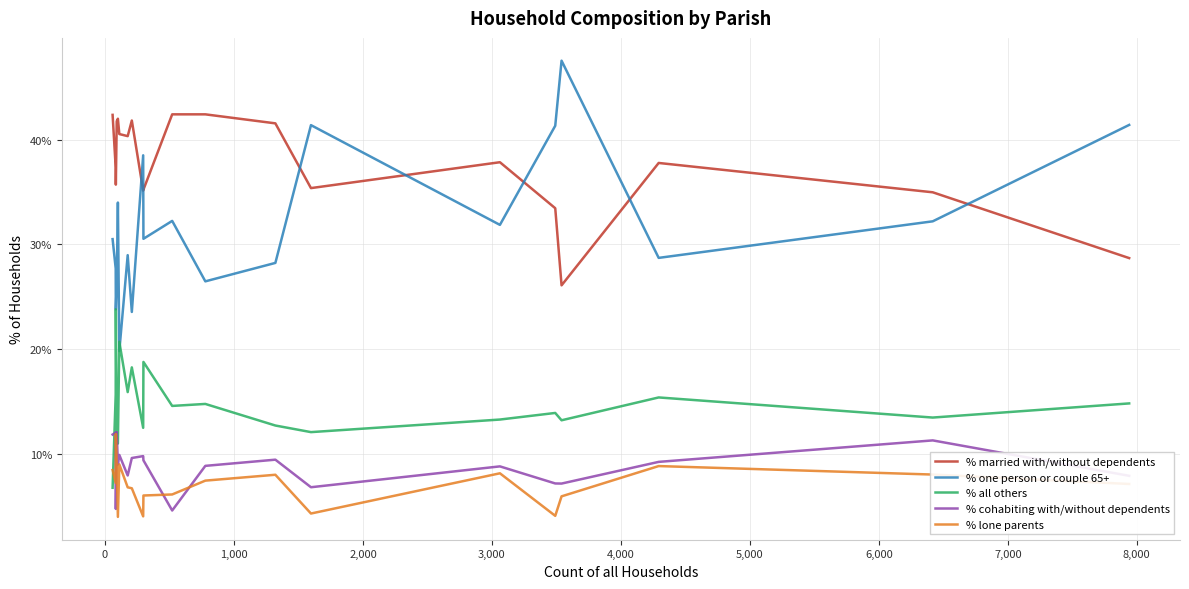

Which series has the largest range (max minus min)?

% one person or couple 65+